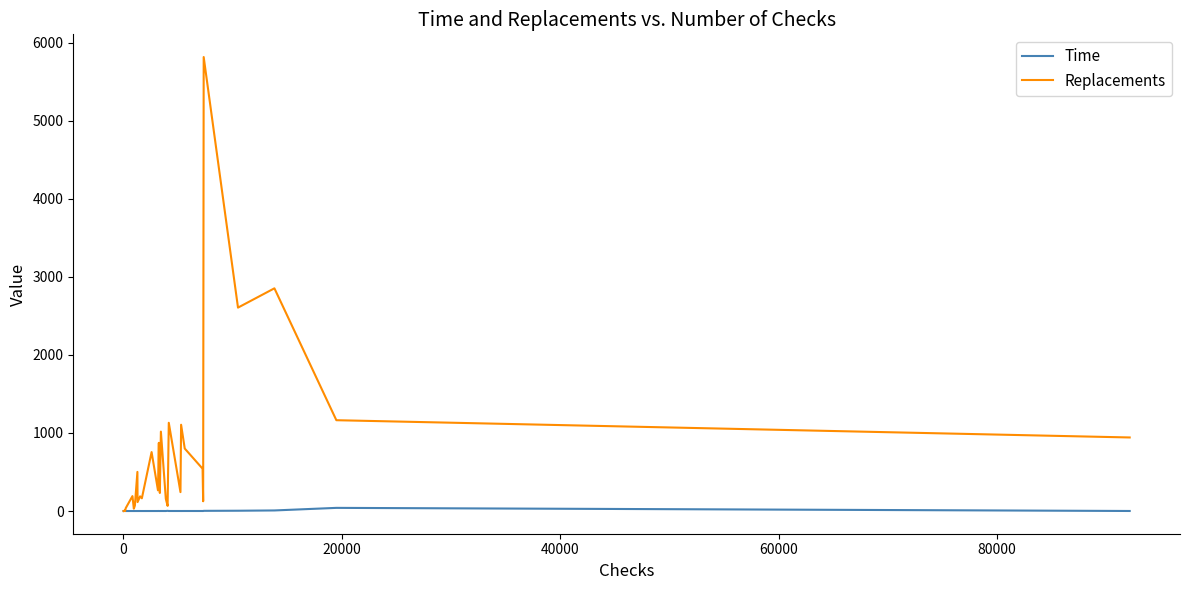

Which series has the largest total across all categories?

Replacements